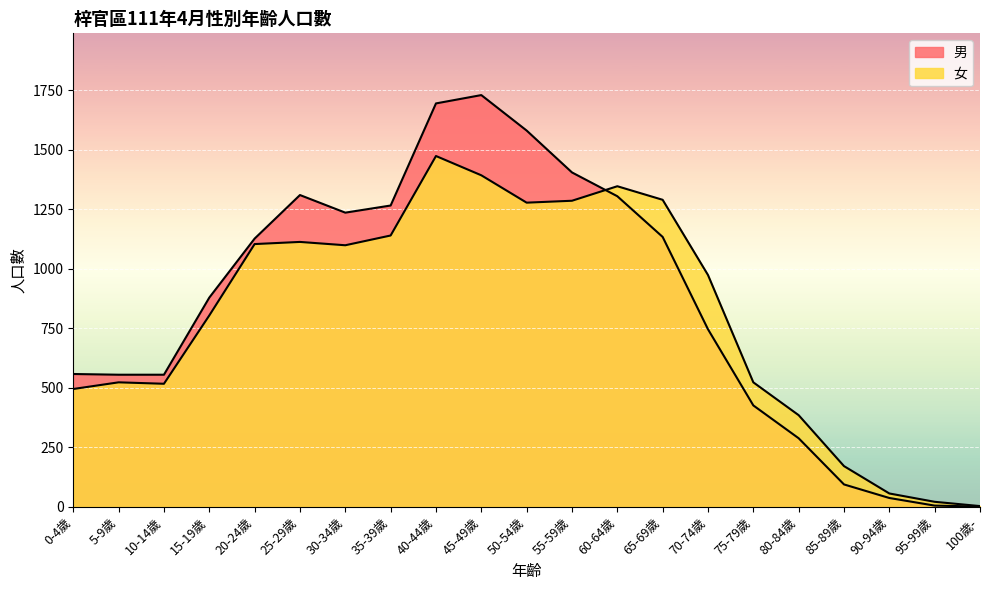

Is the value of 女 at 40-44歲 greater than the value of 男 at 5-9歲?

Yes